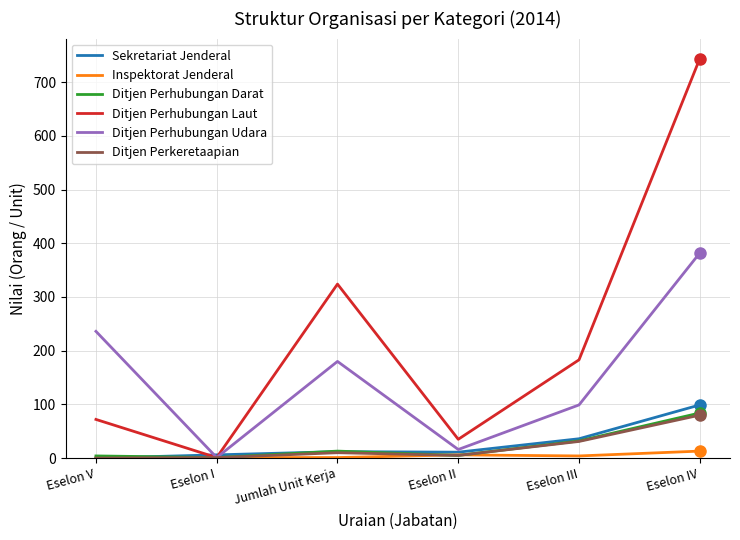

Which series has the largest range (max minus min)?

Ditjen Perhubungan Laut